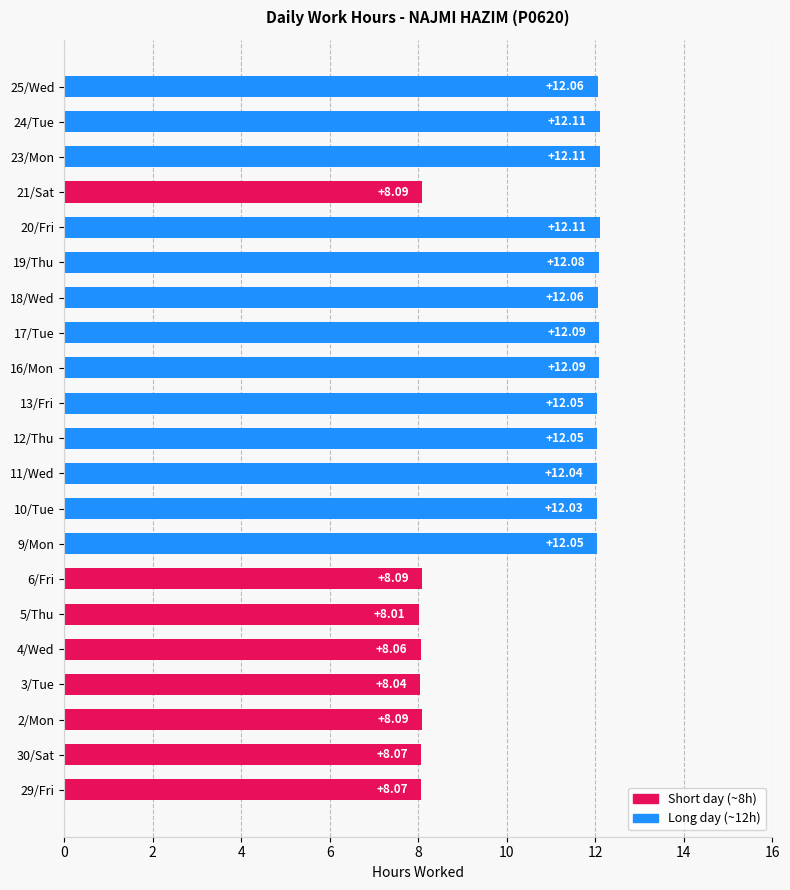

How many categories are shown in the chart?

21